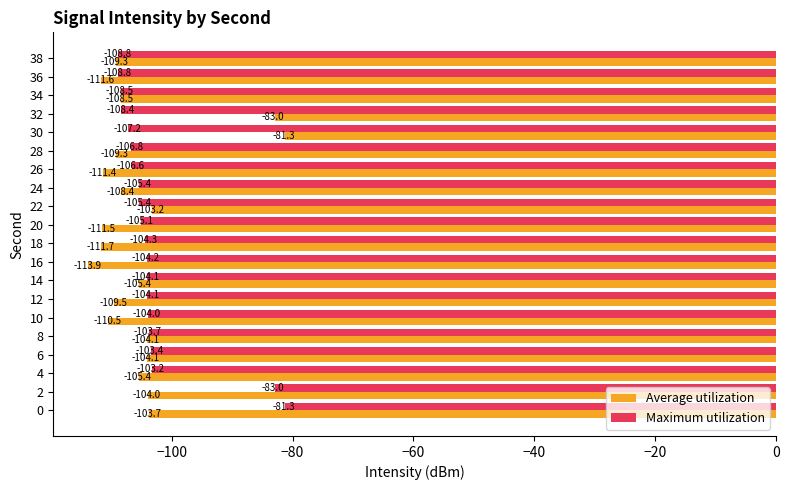

What is the average value of the Average utilization series?

-105.5